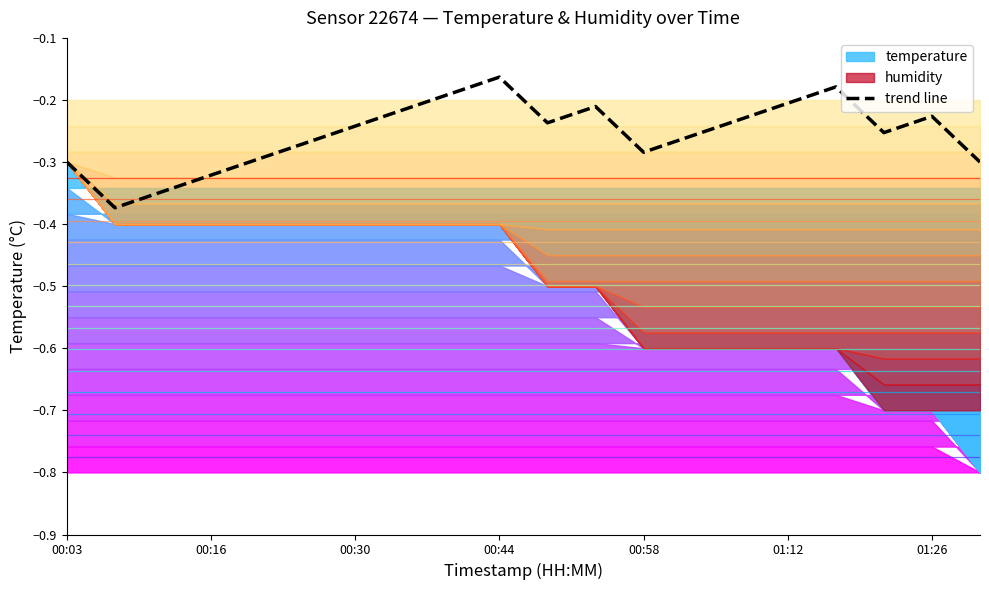

What is the label of the 20th point from the right?

00:03